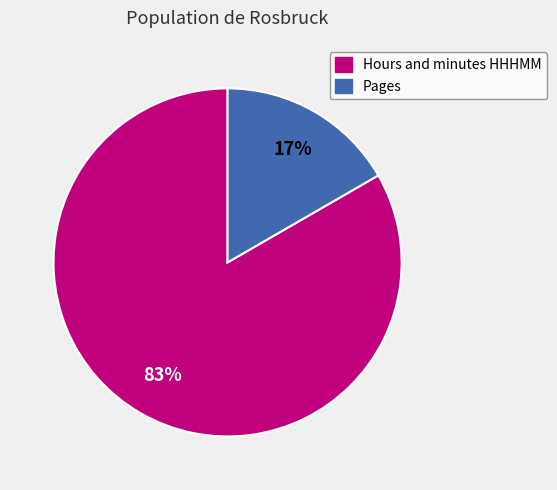

Is the sum of Hours and minutes HHHMM and Pages greater than half?

Yes